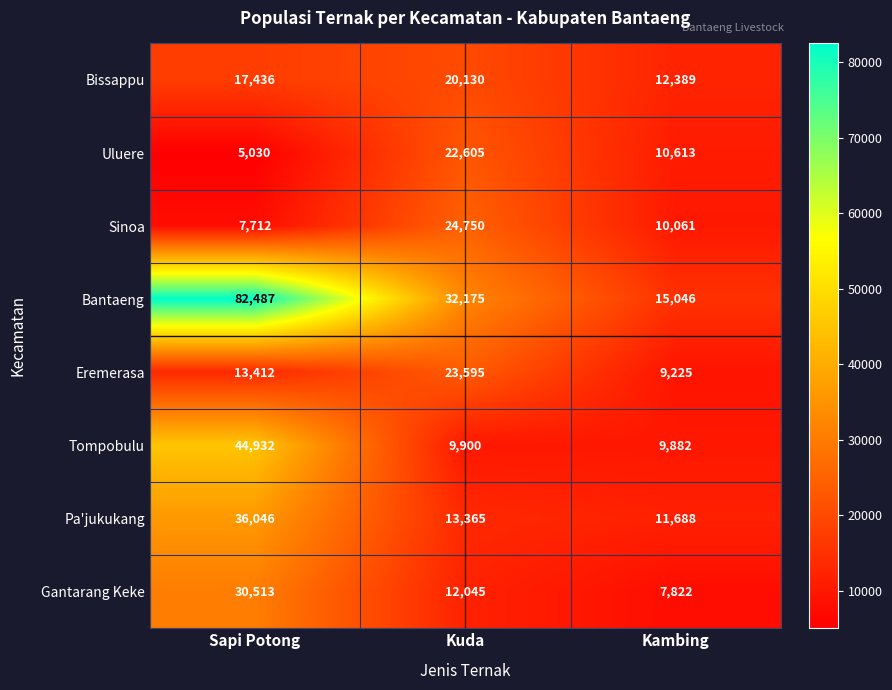

Where is Pa'jukukang nearest to the value 23867?

Kuda